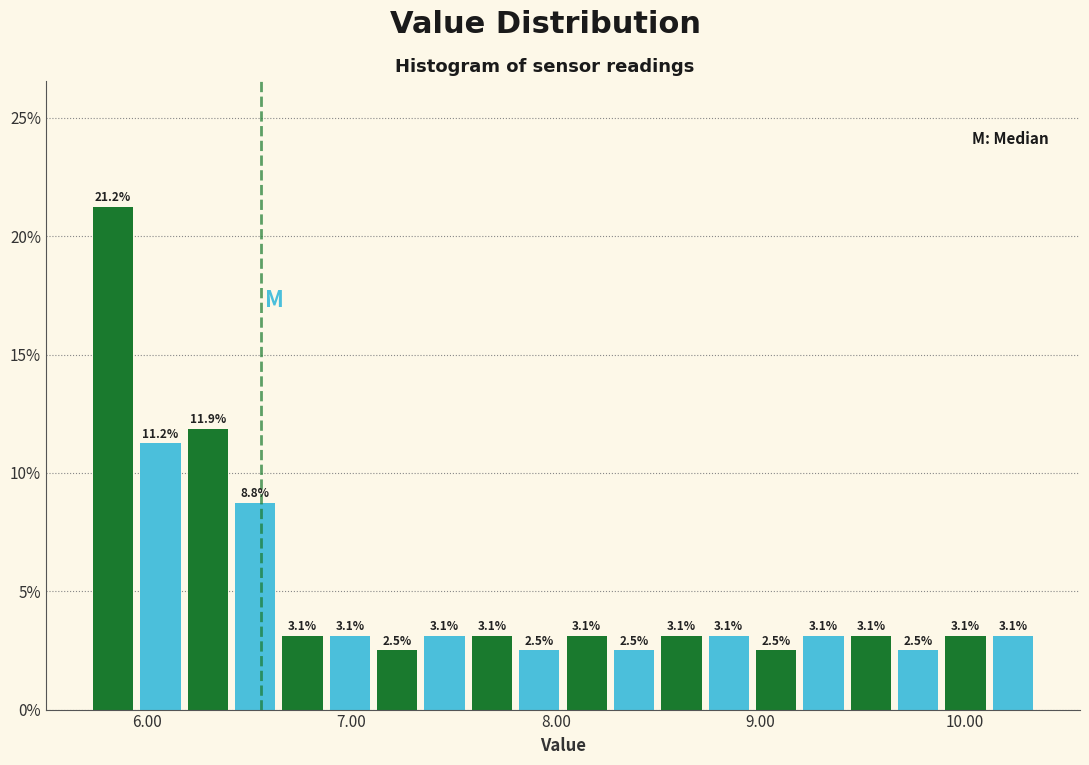

Around what value on the x-axis is the tallest bar? Give the approximate position of its centre, as read against the axis.

5.8